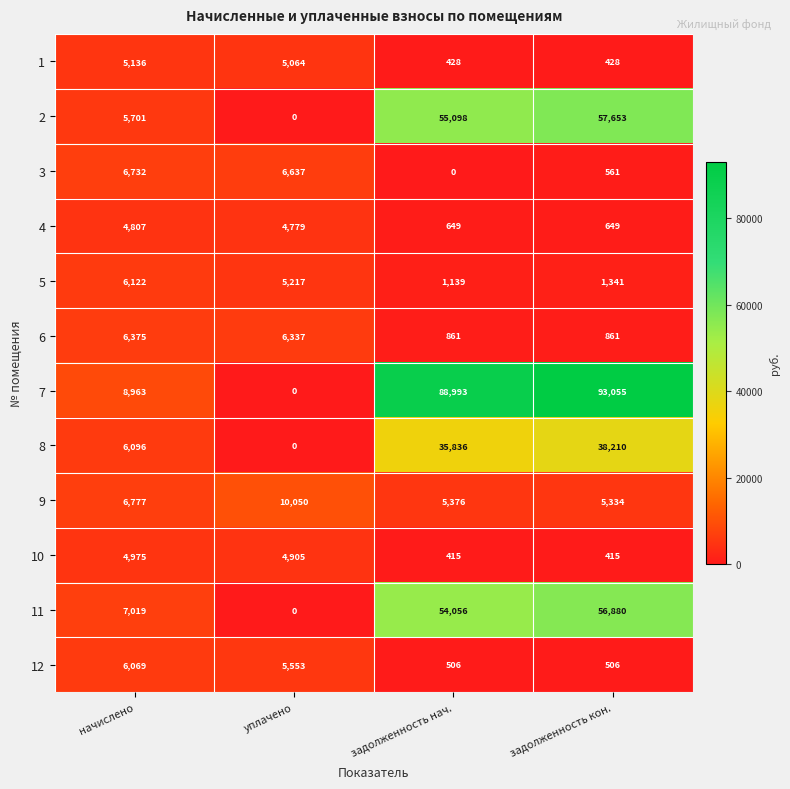

What is the spread (max minus min) of values at задолженность нач.?

88993